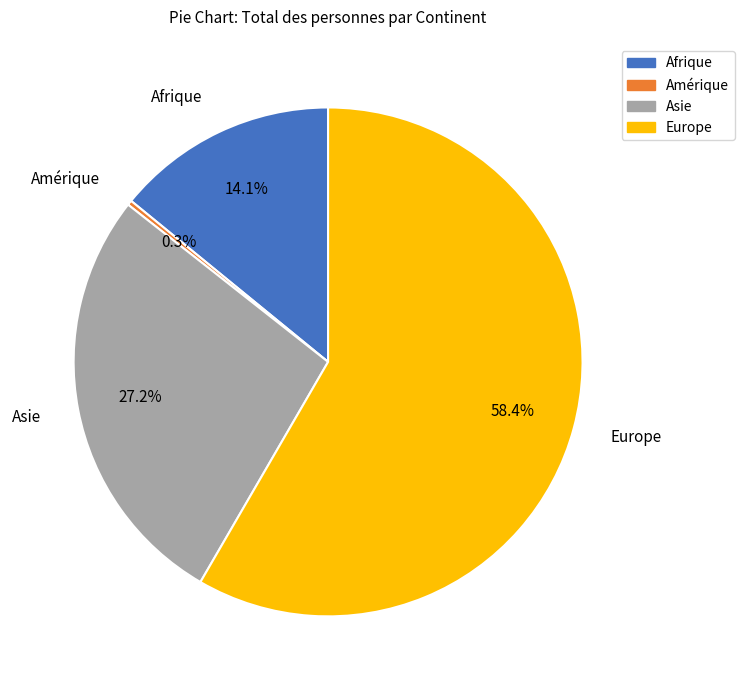

Is there a majority slice in this chart?

Yes